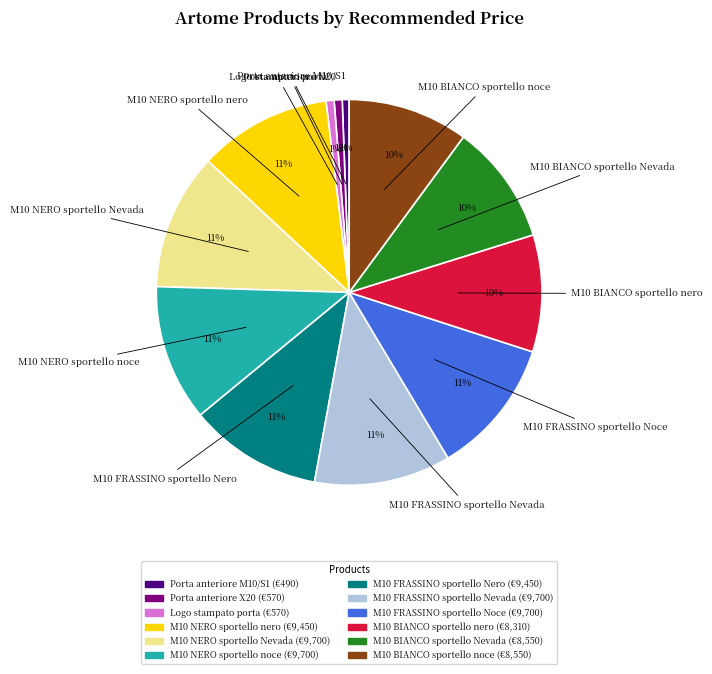

What is the ratio of the value at M10 NERO sportello nero to the value at M10 FRASSINO sportello Nero?

1.0